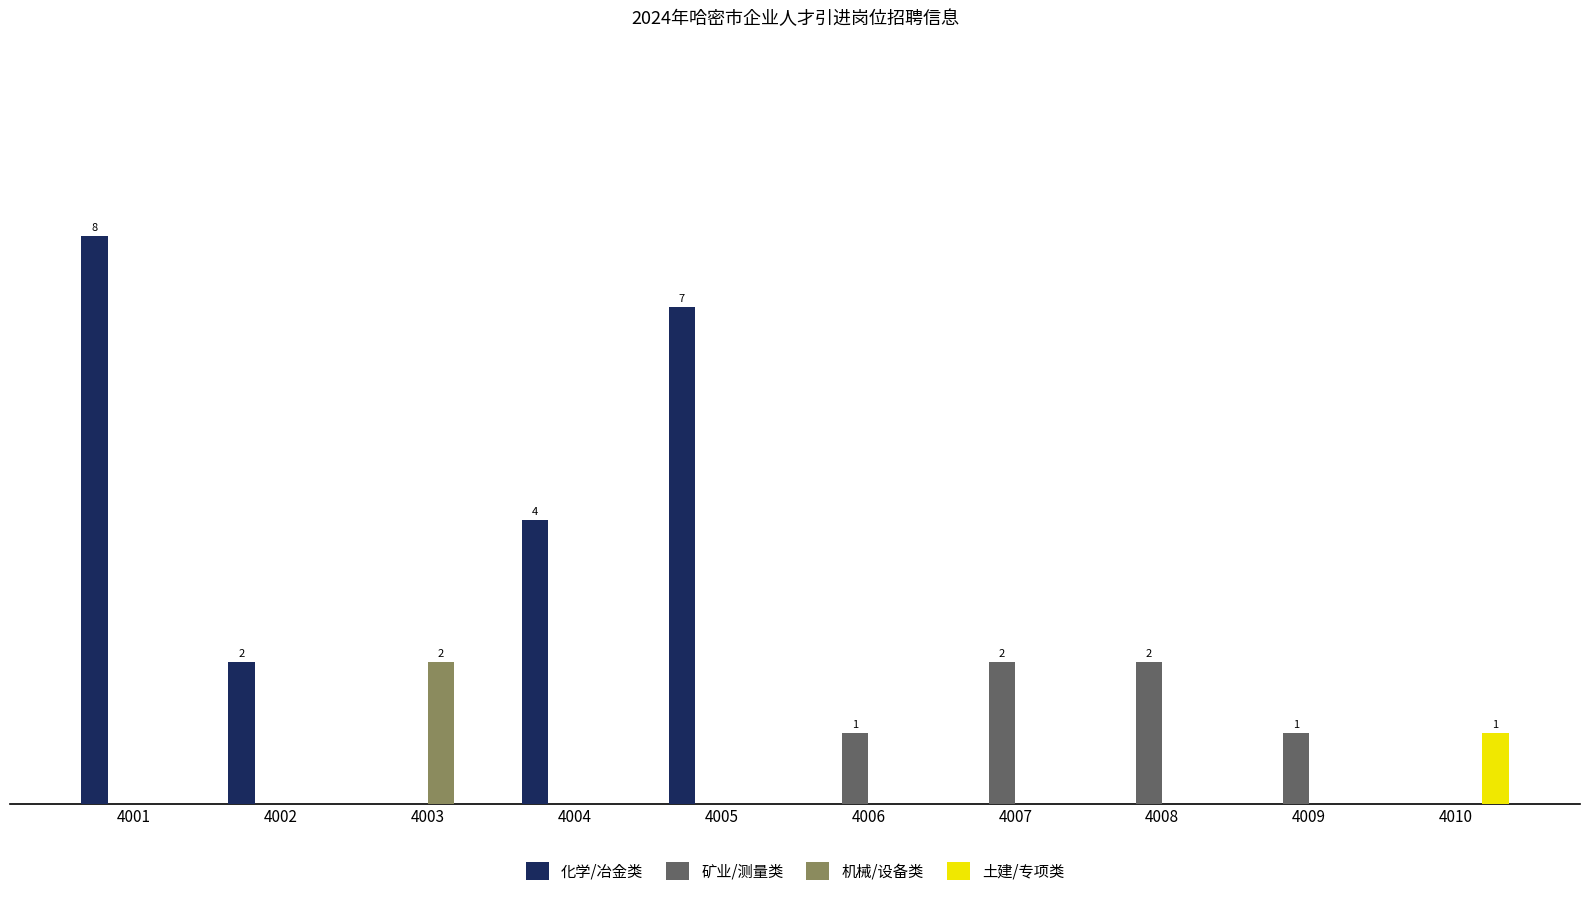

Which category has the lowest value in the 化学/冶金类 series?

4003